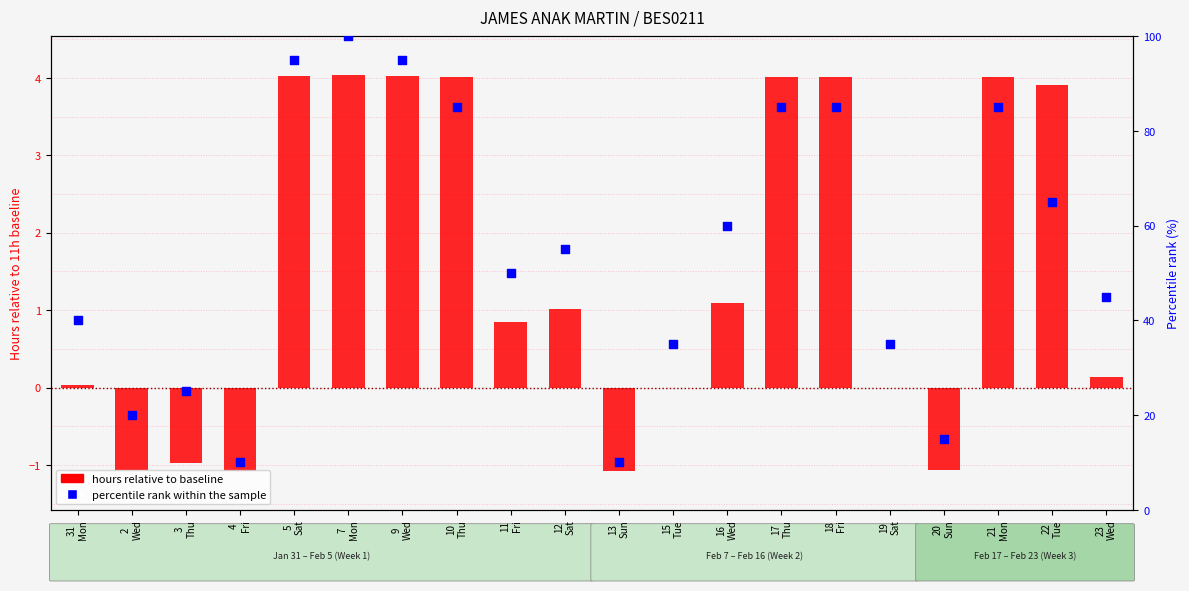

Which series reaches the maximum Y coordinate?

percentile rank within the sample